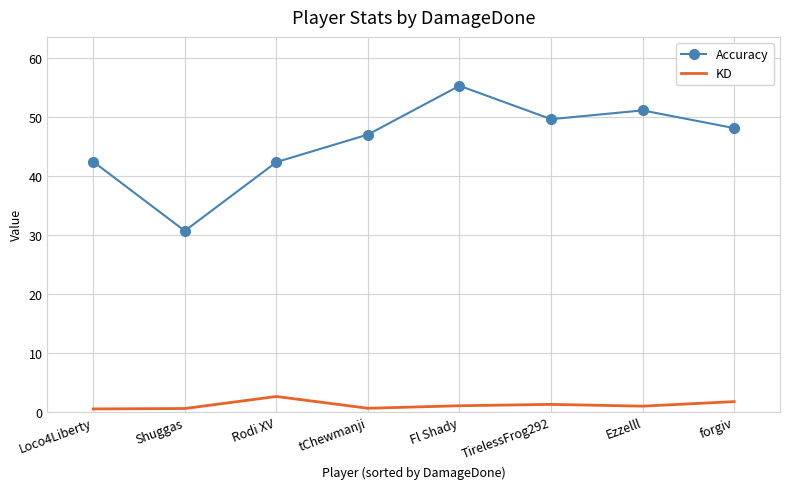

Which category has the highest value in the KD series?

Rodi XV